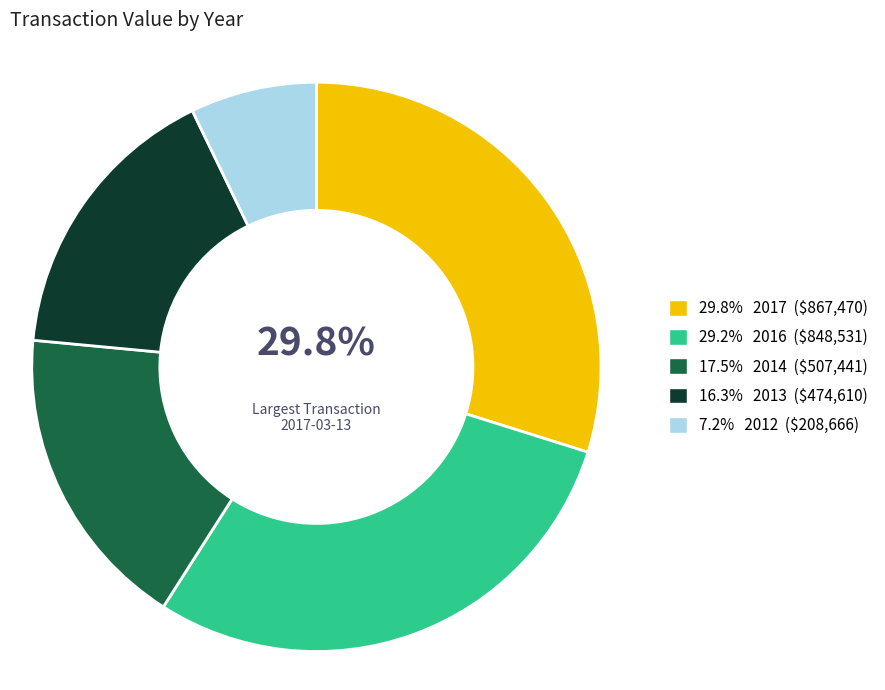

Is there a majority slice in this chart?

No